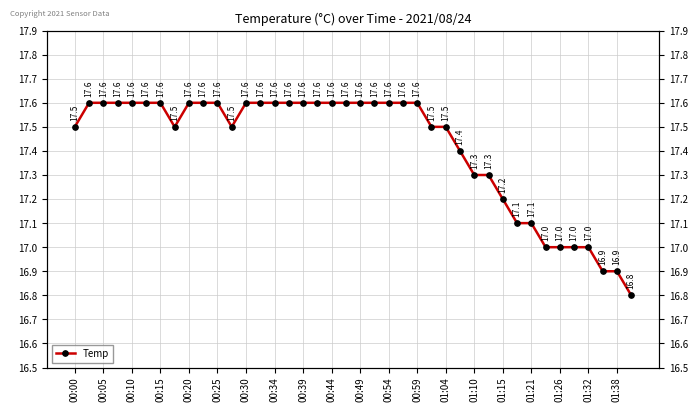

At which category does the chart reach its minimum across all series?

39